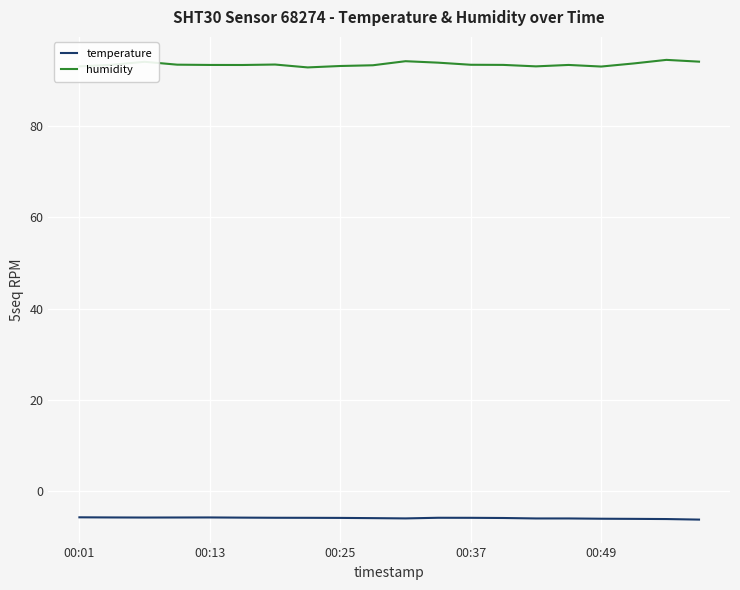

Rank the series by their average value, from lowest to highest.

temperature, humidity